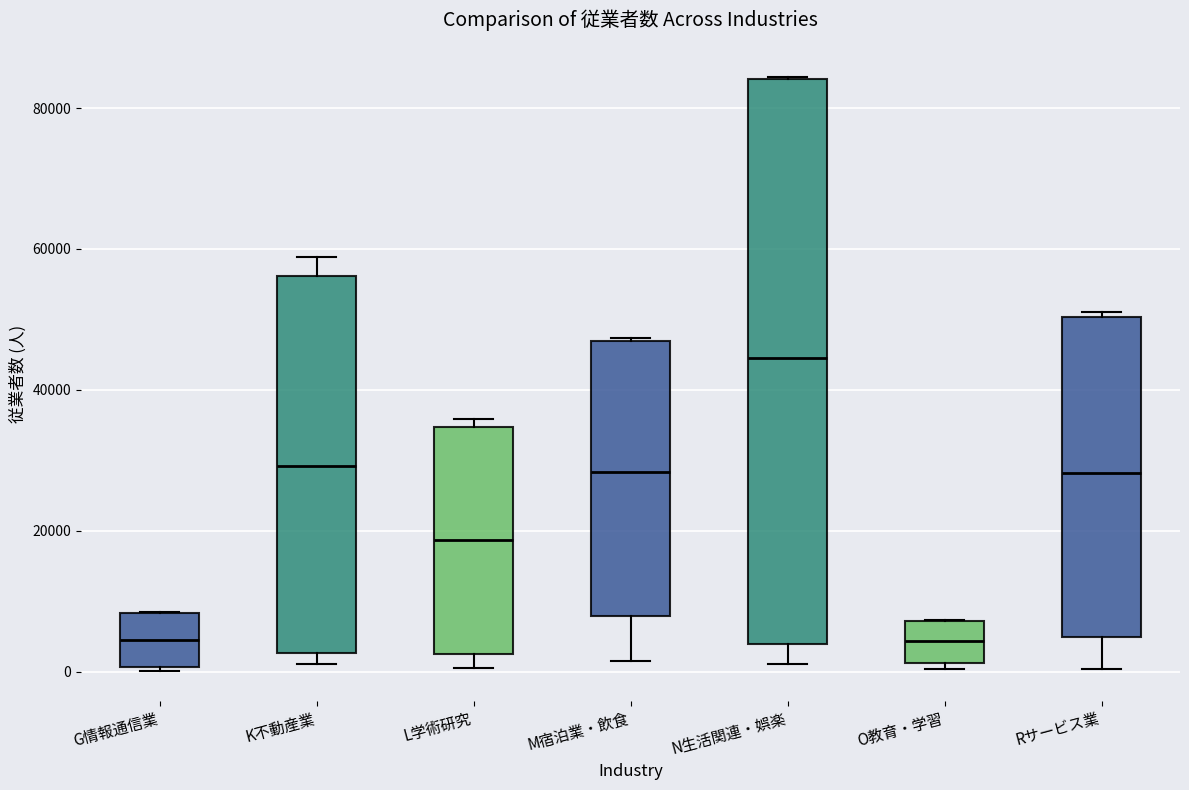

Reading left to right, read every box against the y-axis: the position of its median line, the range the box covers, and the ends of its whiskers. The values are not printed on the chart, so give them approximately, as read against the axis.

G情報通信業: median 4000, box 0 to 8000, whiskers 0 to 8000
K不動産業: median 30000, box 2000 to 56000, whiskers 2000 (just below the box's lower edge) to 58000
L学術研究: median 18000, box 2000 to 34000, whiskers 0 to 36000
M宿泊業・飲食: median 28000, box 8000 to 46000, whiskers 2000 to 48000
N生活関連・娯楽: median 44000, box 4000 to 84000, whiskers 2000 to 84000
O教育・学習: median 4000, box 2000 to 8000, whiskers 0 to 8000
Rサービス業: median 28000, box 4000 to 50000, whiskers 0 to 52000